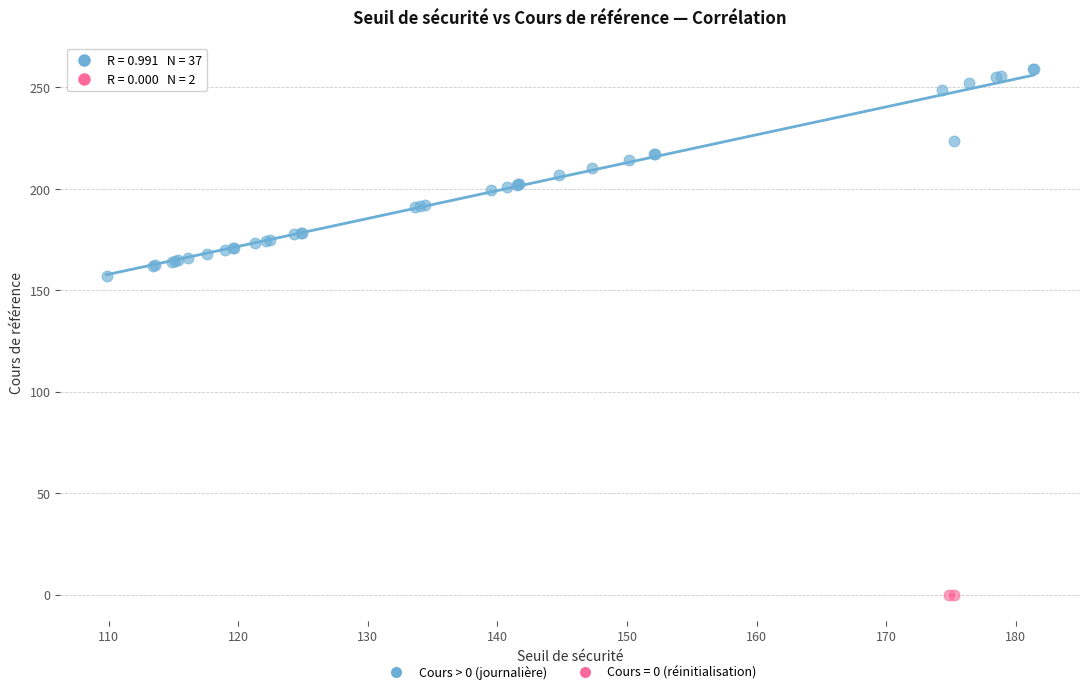

What are all the series names shown in the legend?

Cours > 0 (journalière), Cours = 0 (réinitialisation)